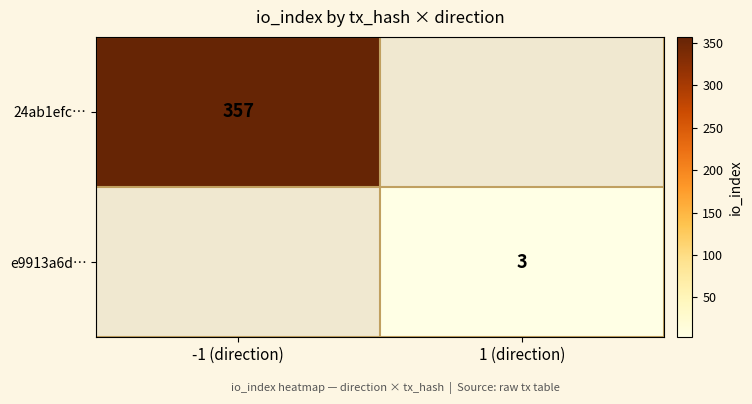

Is it true that 24ab1efc… equals 357 at -1 (direction)?

True